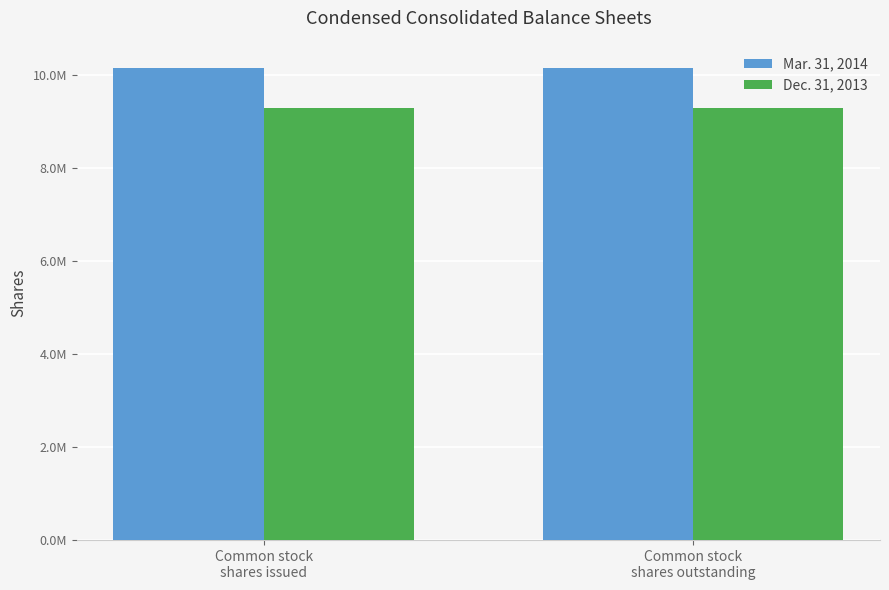

What is the label of the 1st bar from the right?

Common stock
shares outstanding